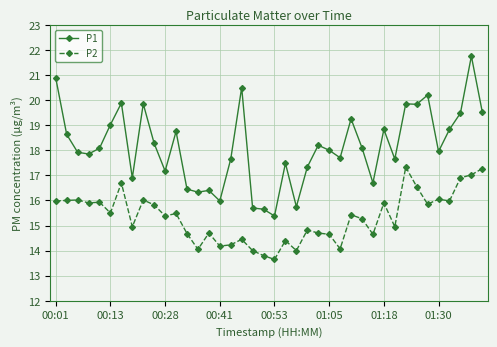

True or false: P2 has more than 2 interior local peaks.

True